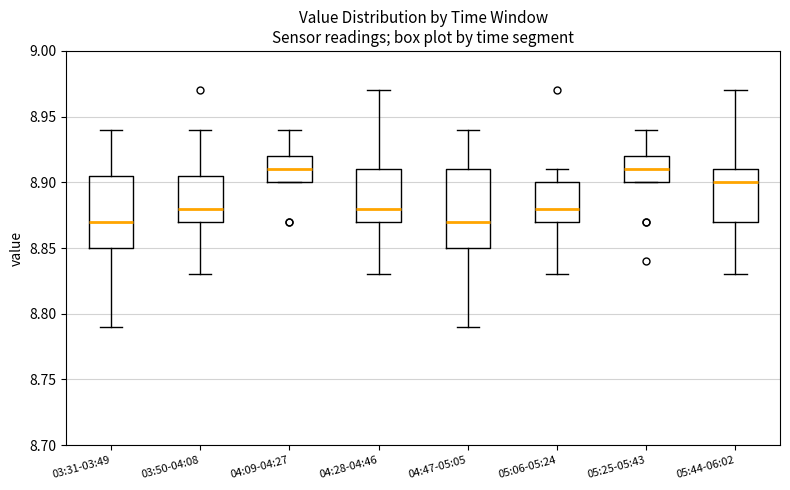

Reading left to right, transcribe this box plot: for each box, give where its median line is, the range the box spans, and where its two whiskers end, as read against the y-axis. The values are not printed on the chart, so give them approximately, as read against the axis.

03:31-03:49: median 8.870, box 8.850 to 8.905, whiskers 8.790 to 8.940
03:50-04:08: median 8.880, box 8.870 to 8.905, whiskers 8.830 to 8.940
04:09-04:27: median 8.910, box 8.900 to 8.920, whiskers 8.900 to 8.940
04:28-04:46: median 8.880, box 8.870 to 8.910, whiskers 8.830 to 8.970
04:47-05:05: median 8.870, box 8.850 to 8.910, whiskers 8.790 to 8.940
05:06-05:24: median 8.880, box 8.870 to 8.900, whiskers 8.830 to 8.910
05:25-05:43: median 8.910, box 8.900 to 8.920, whiskers 8.900 to 8.940
05:44-06:02: median 8.900, box 8.870 to 8.910, whiskers 8.830 to 8.970